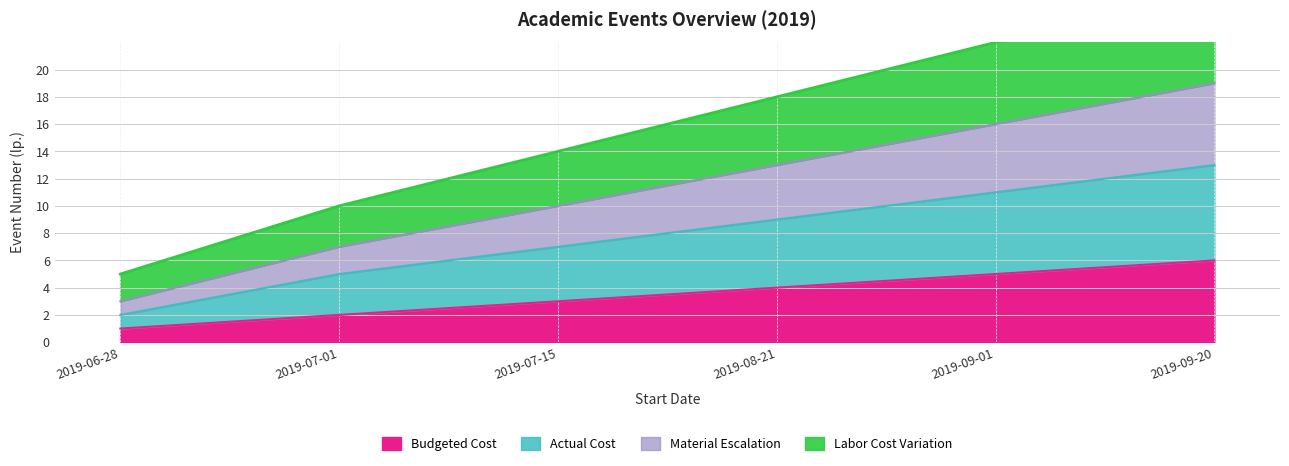

Between 2019-07-01 and 2019-09-20, which series saw the biggest shift?

Material Escalation